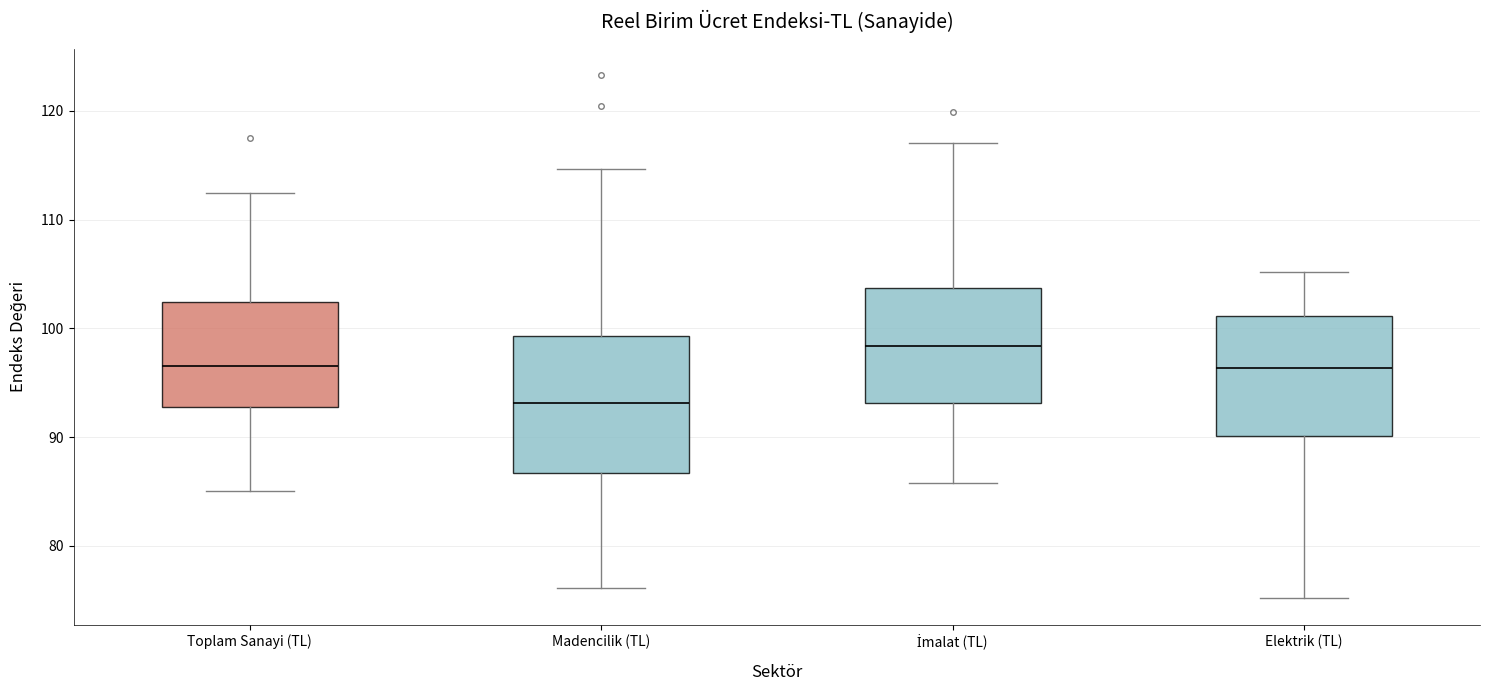

Where is the upper edge of the box for Elektrik (TL) on the y-axis? The values are not printed on the chart, so give them approximately, as read against the axis.

101